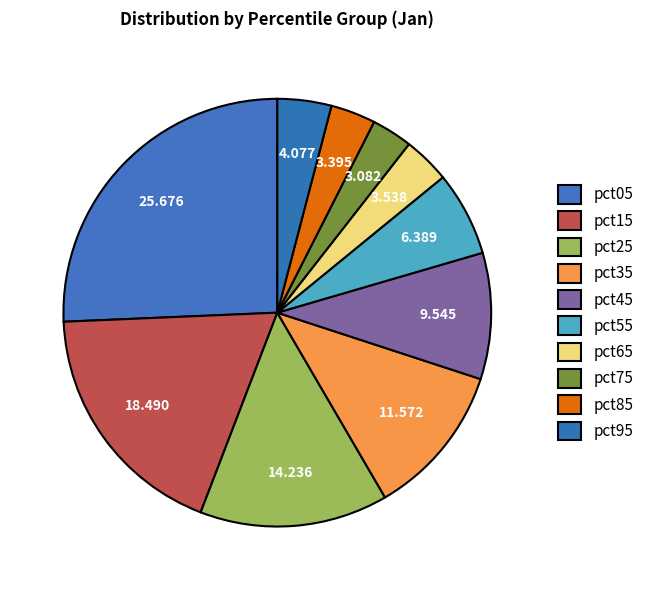

How many segments does this pie chart have?

10